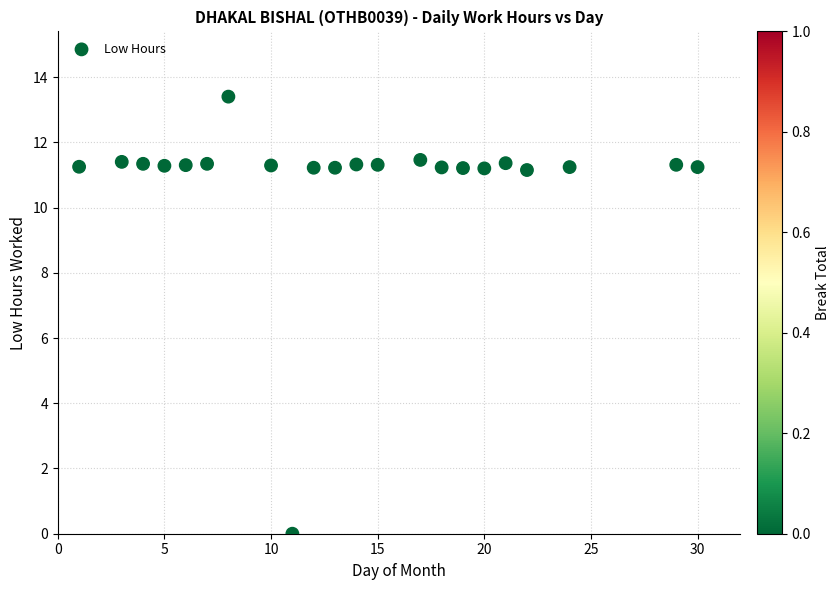

What is the range of X values (max minus min)?

29.0